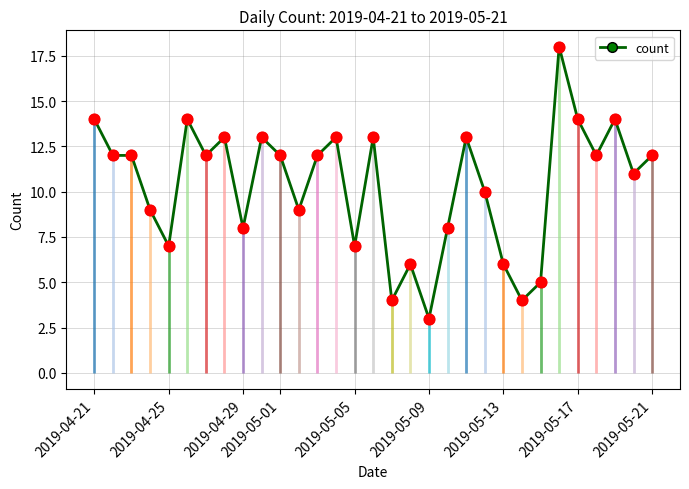

True or false: count has more than 0 interior local peaks.

True